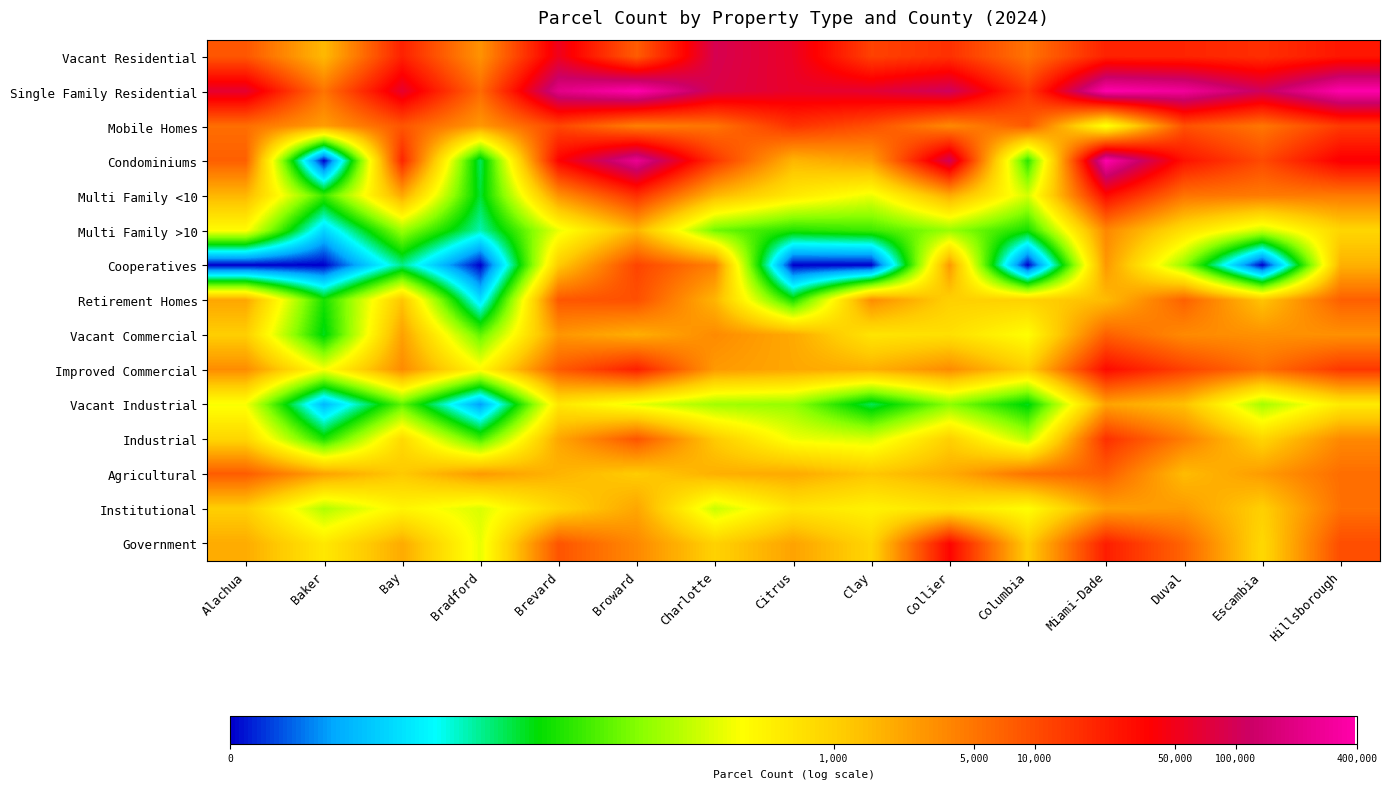

Rank the series by their maximum value, from highest to lowest.

Single Family Residential, Condominiums, Vacant Residential, Government, Multi Family <10, Improved Commercial, Industrial, Mobile Homes, Cooperatives, Retirement Homes, Agricultural, Vacant Commercial, Institutional, Multi Family >10, Vacant Industrial